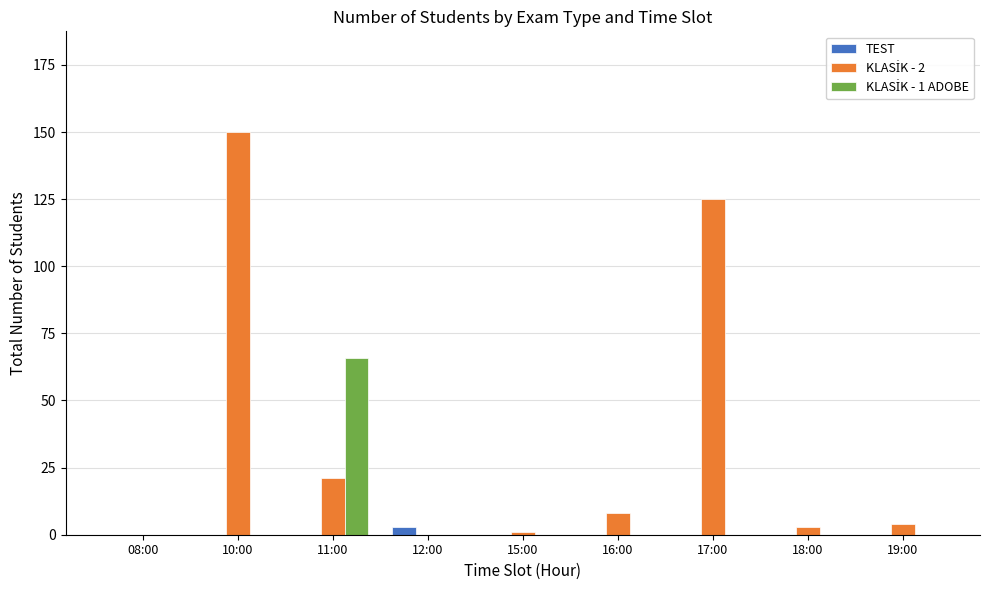

How many distinct data groups are displayed?

3